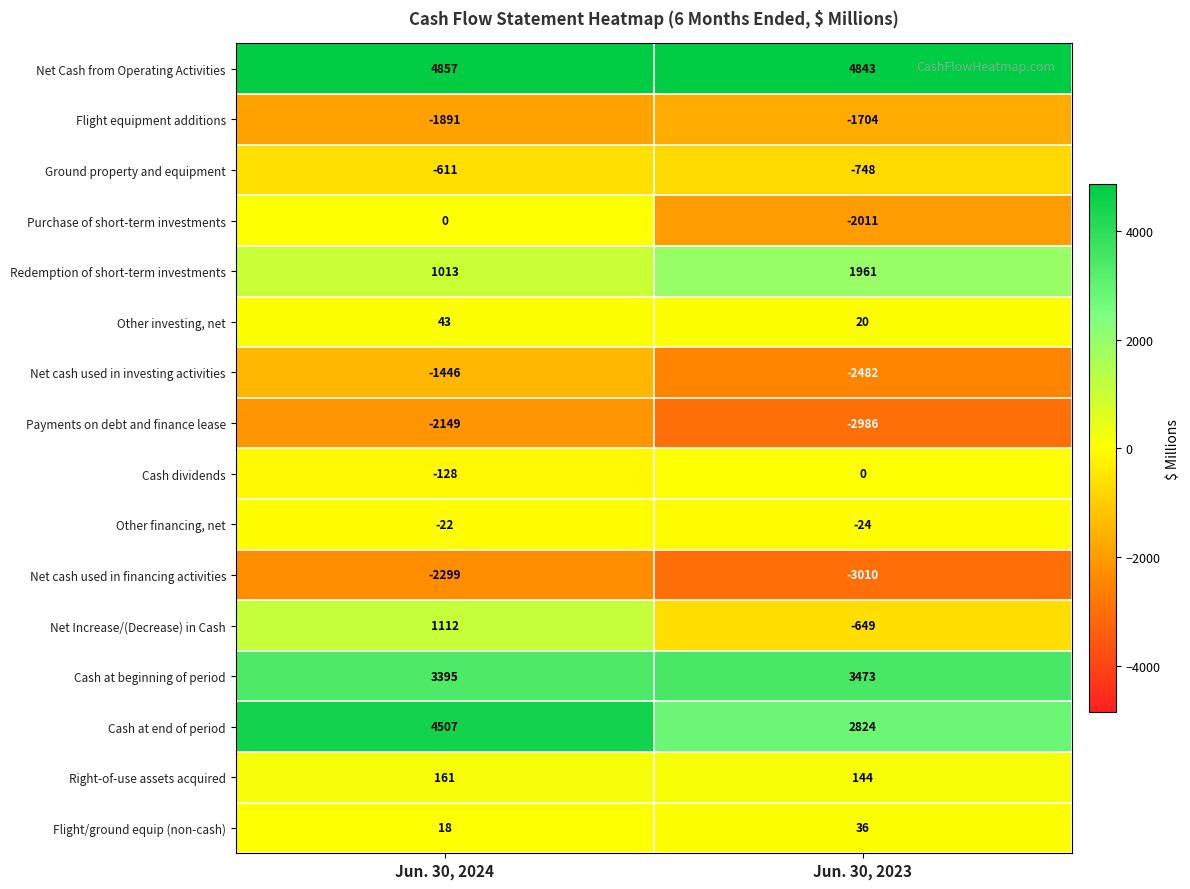

Where is Net cash used in investing activities nearest to the value -1964?

Jun. 30, 2024